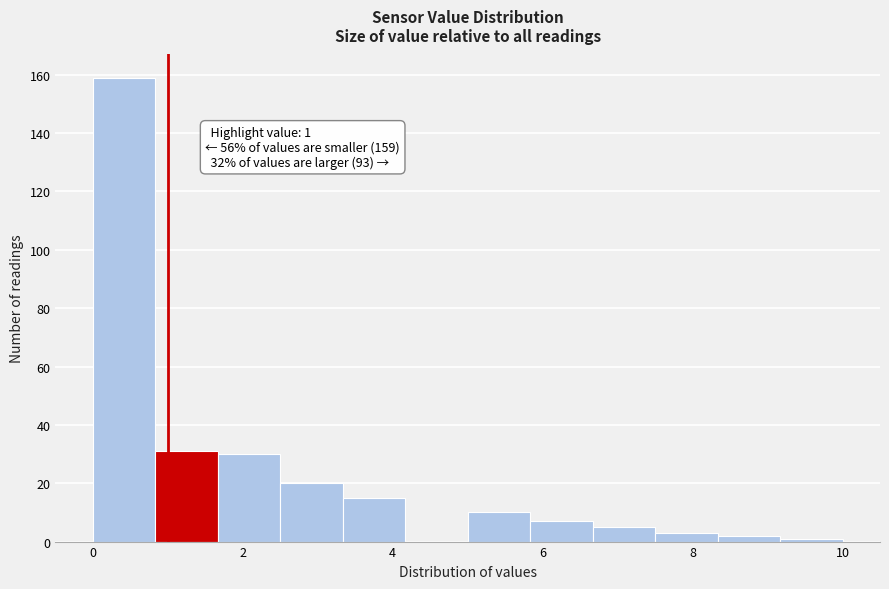

Over which range of the x-axis is the bar tallest?

0.0 to 0.8